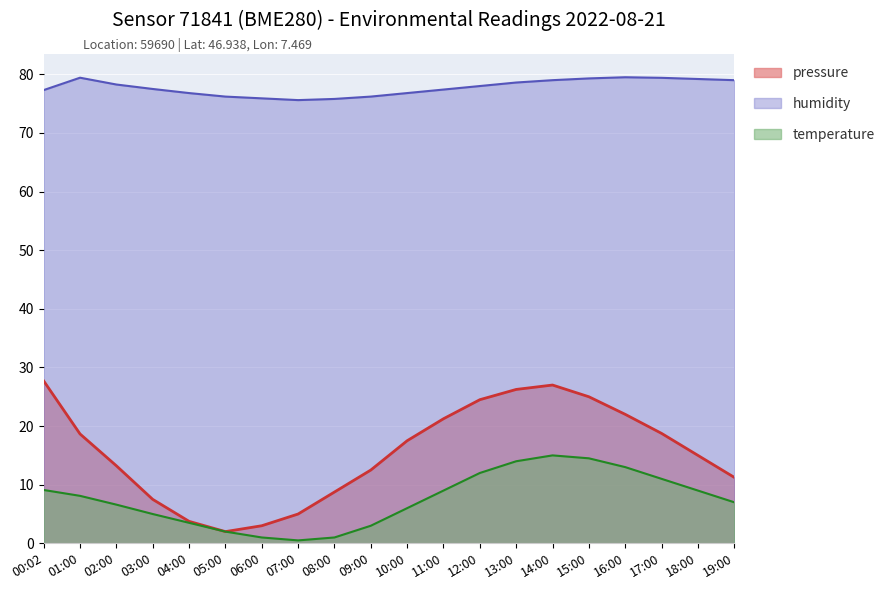

Read the humidity value at 07:00.

75.6